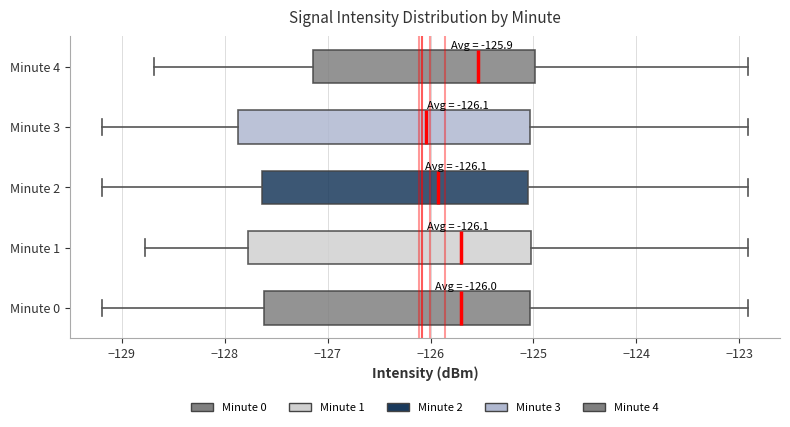

Which box's median line is the furthest to the right?

Minute 4